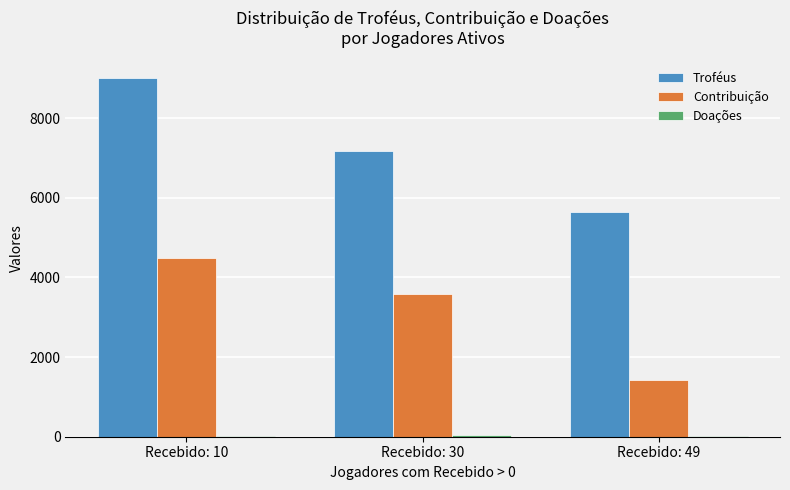

Which category has the highest value in the Contribuição series?

Recebido: 10